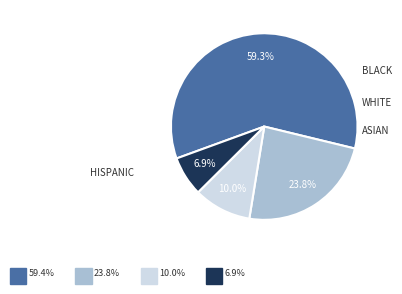

How many segments does this pie chart have?

4